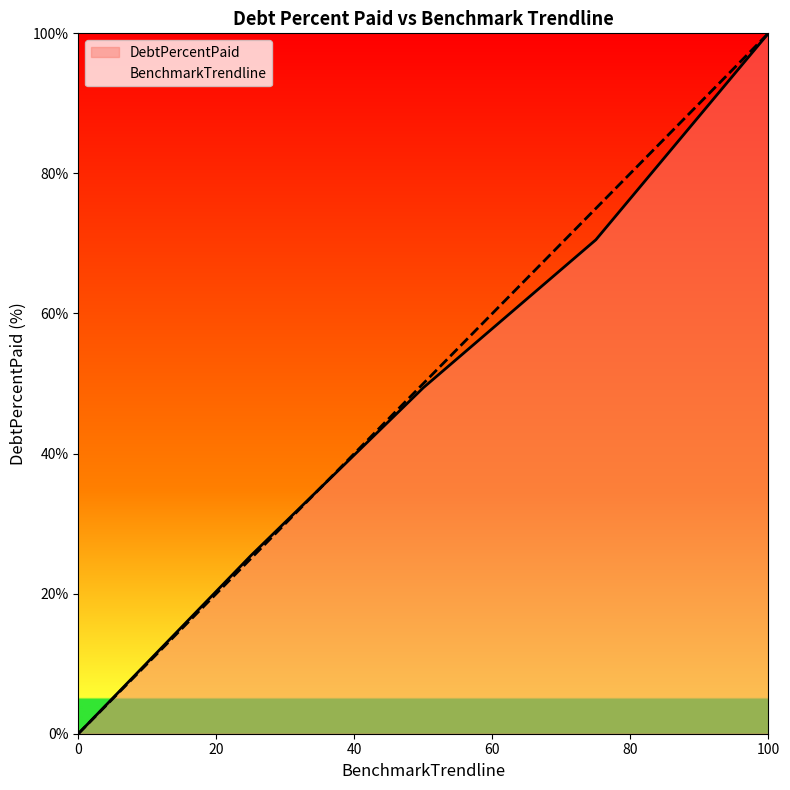

Which series has the widest spread of values?

DebtPercentPaid